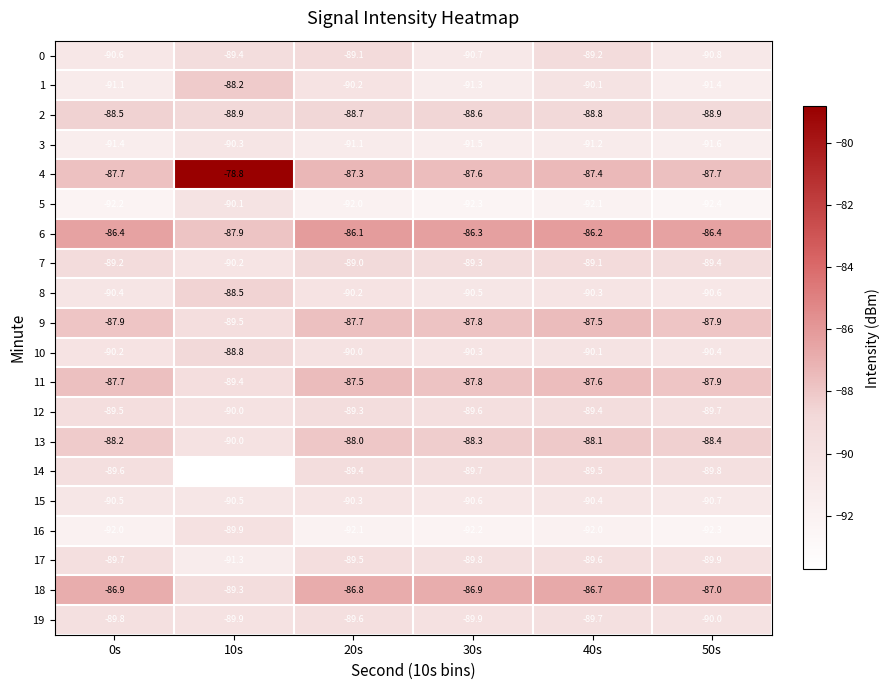

What is the maximum value shown in the chart?

-78.8